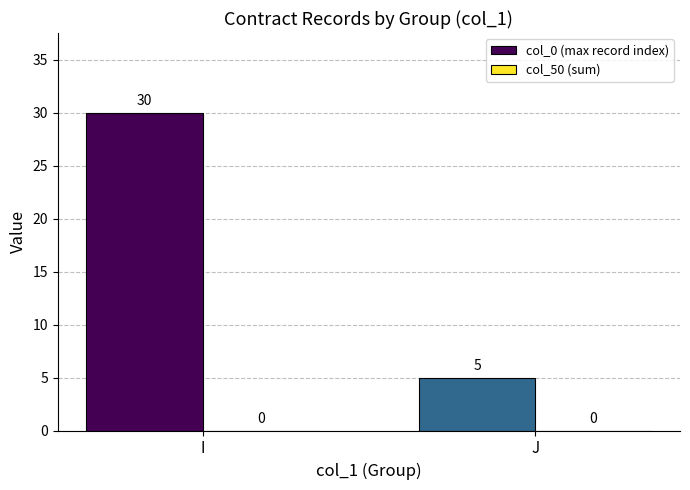

Reading left to right, transcribe all the data shown in this chart.

I=30	J=5